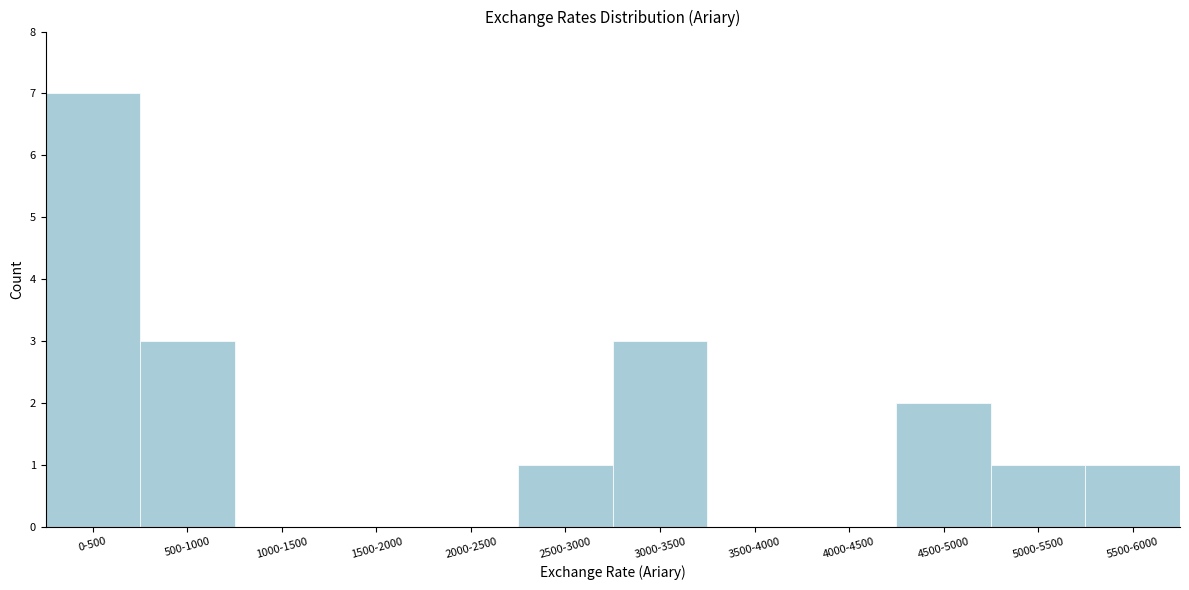

Reading left to right, what are all the values shown in this chart?

0-500=7	500-1000=3	1000-1500=0	1500-2000=0	2000-2500=0	2500-3000=1	3000-3500=3	3500-4000=0	4000-4500=0	4500-5000=2	5000-5500=1	5500-6000=1